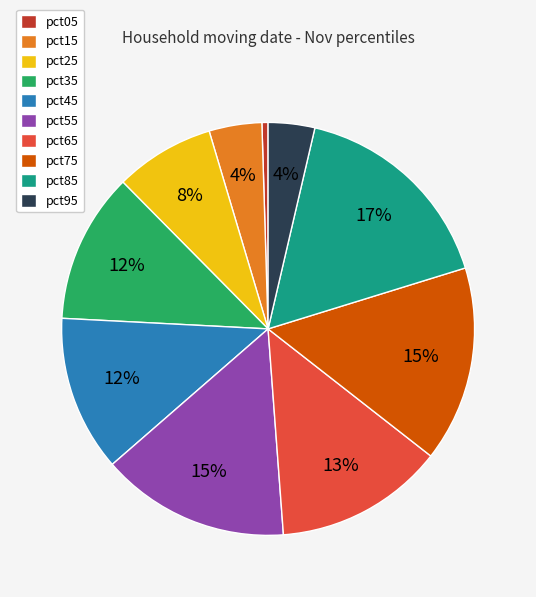

Which slice is the largest?

pct85